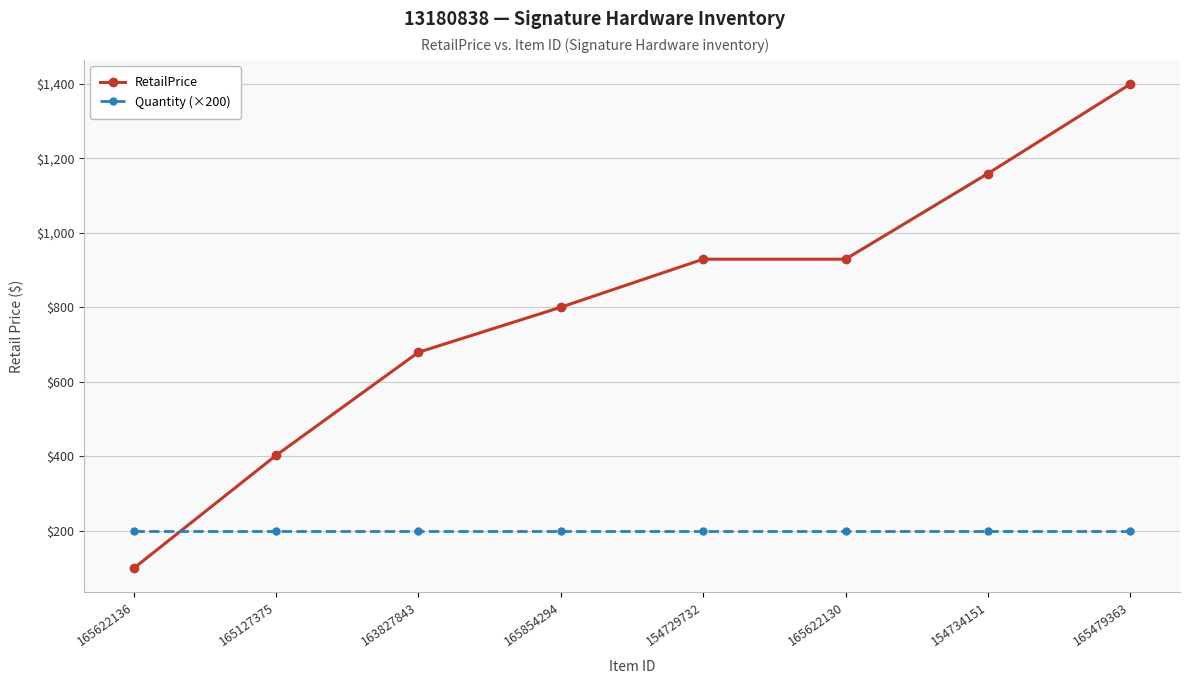

What is the difference between the highest and lowest values at 165479363?

1199.0